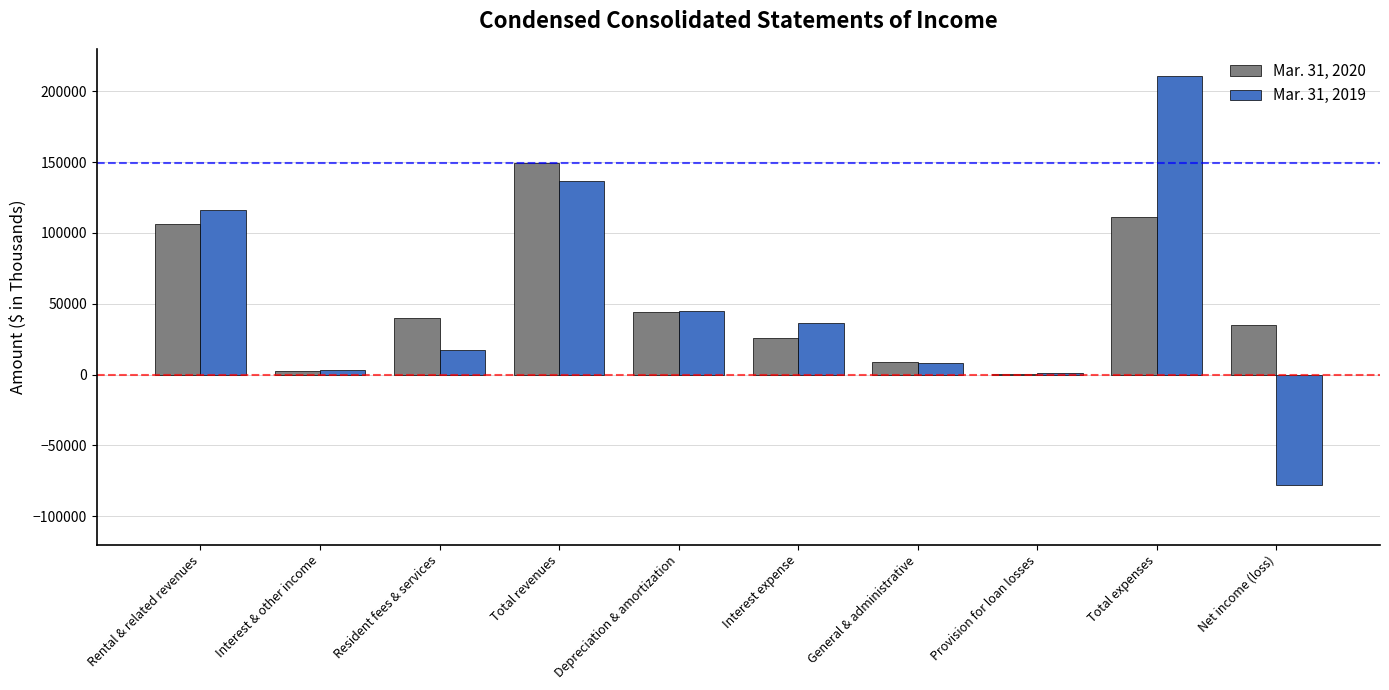

At which category does the chart reach its peak across all series?

Total expenses